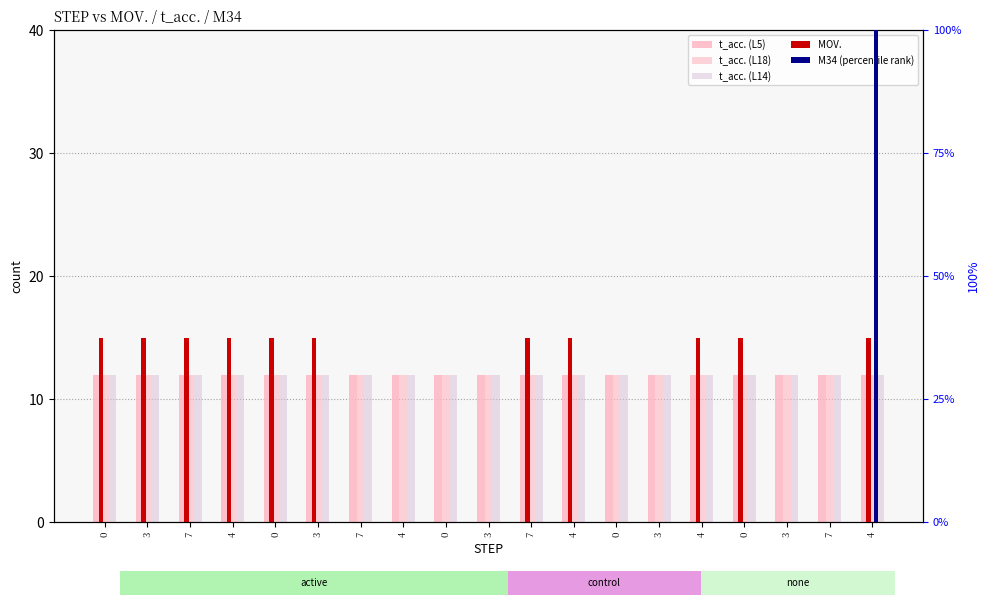

Is it true that M34 (percentile rank) equals 63 at 7?

False